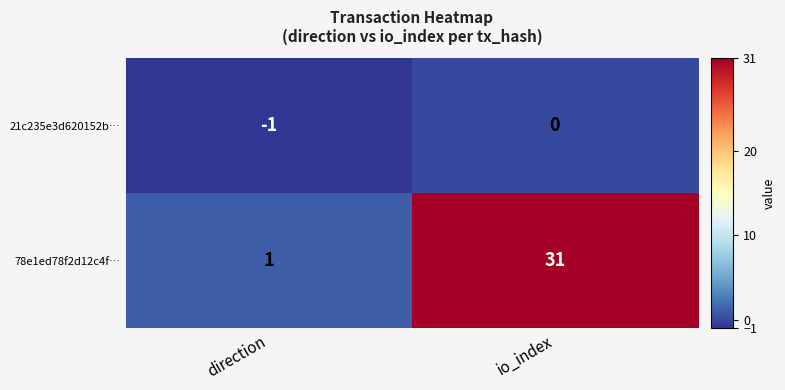

At which label does 78e1ed78f2d12c4f… reach its peak?

io_index